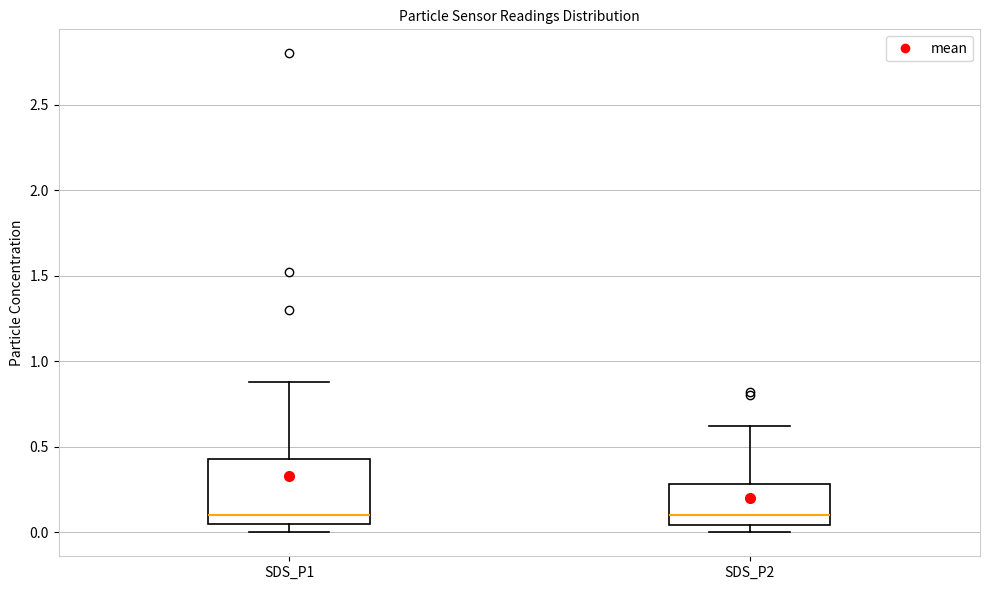

Reading left to right, transcribe this box plot: for each box, give where its median line is, the range the box spans, and where its two whiskers end, as read against the y-axis. The values are not printed on the chart, so give them approximately, as read against the axis.

SDS_P1: median 0.10, box 0.05 to 0.45, whiskers 0.00 to 0.90
SDS_P2: median 0.10, box 0.05 to 0.30, whiskers 0.00 to 0.60